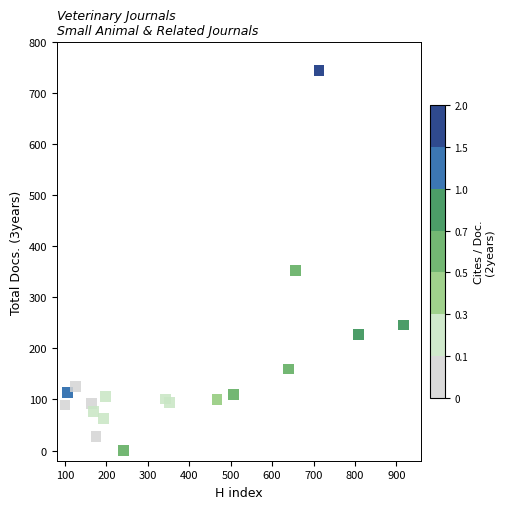

What is the range of X values (max minus min)?

817